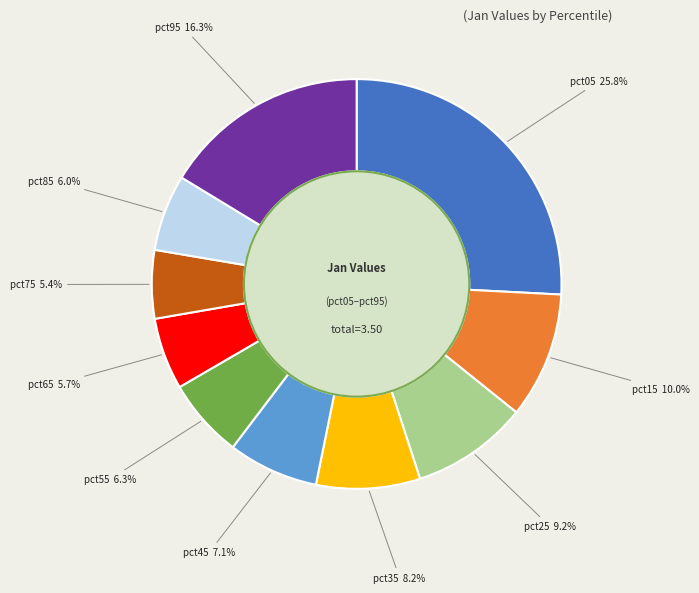

Does pct25 account for over 50% of the chart?

No